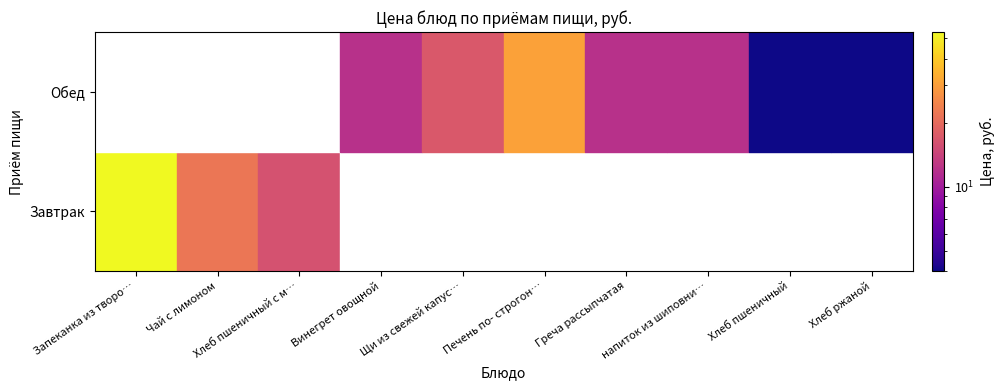

Which category has the highest value across all series?

Запеканка из творога с молоком сгущеным